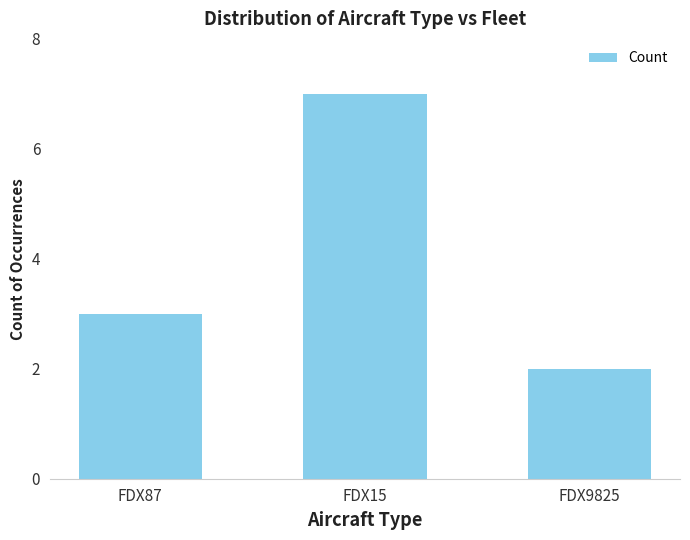

Reading right to left, transcribe all the data shown in this chart.

FDX9825=2	FDX15=7	FDX87=3